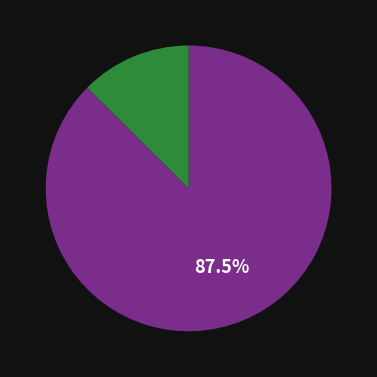

Count the number of slices in the pie.

2